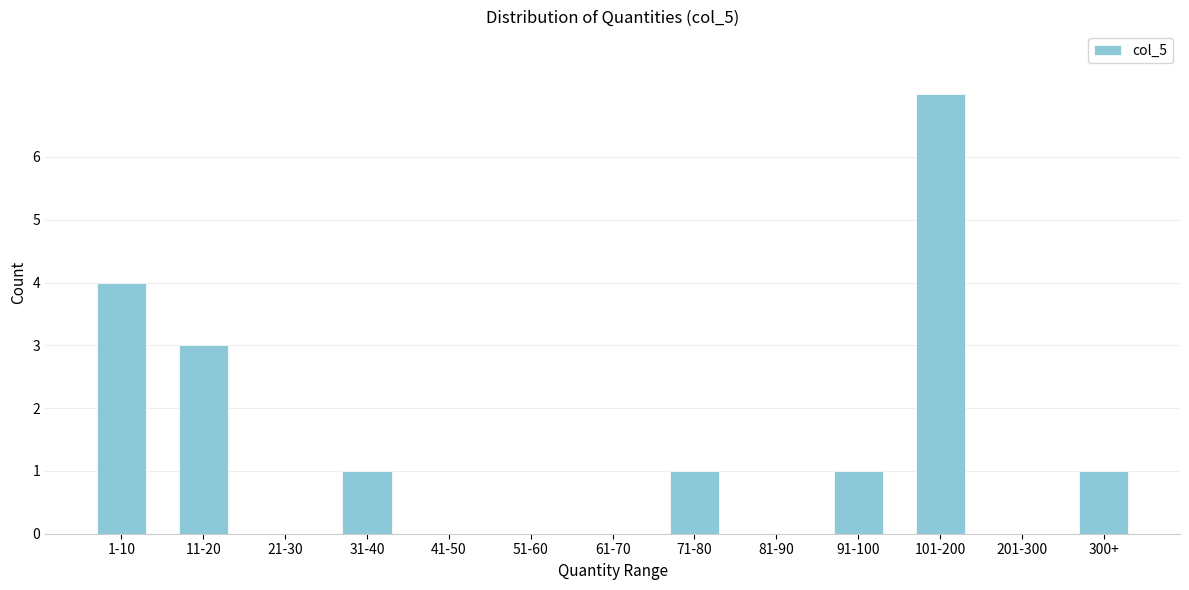

Reading left to right, extract all data points from this chart.

1-10=4	11-20=3	21-30=0	31-40=1	41-50=0	51-60=0	61-70=0	71-80=1	81-90=0	91-100=1	101-200=7	201-300=0	300+=1